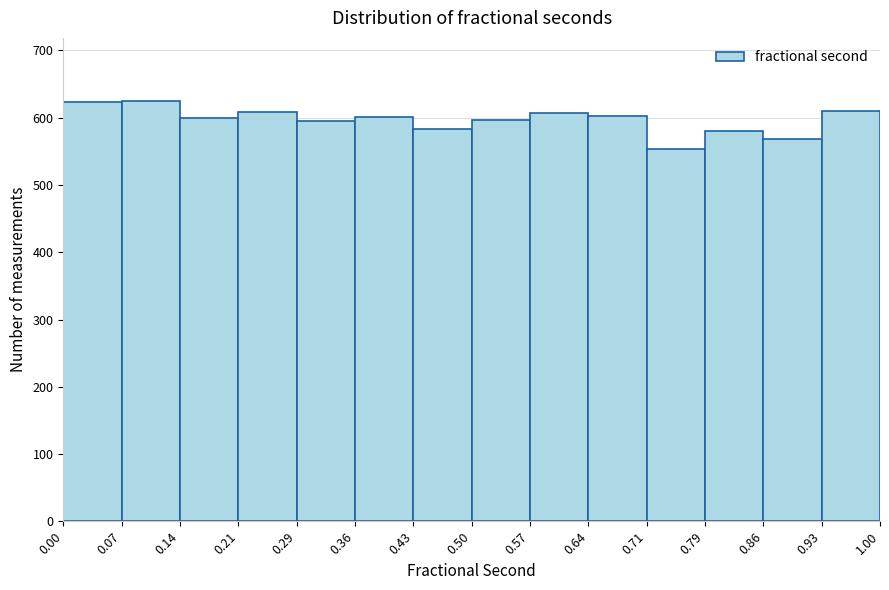

Reading left to right, transcribe this chart: for each bar, give the range it covers on the x-axis and its height. The values are not printed on the chart, so give them approximately, as read against the axis.

0.00 to 0.07: 620
0.07 to 0.14: 630
0.14 to 0.21: 600
0.21 to 0.29: 610
0.29 to 0.36: 600
0.36 to 0.43: 600
0.43 to 0.50: 580
0.50 to 0.57: 600
0.57 to 0.64: 610
0.64 to 0.71: 600
0.71 to 0.79: 550
0.79 to 0.86: 580
0.86 to 0.93: 570
0.93 to 1.00: 610